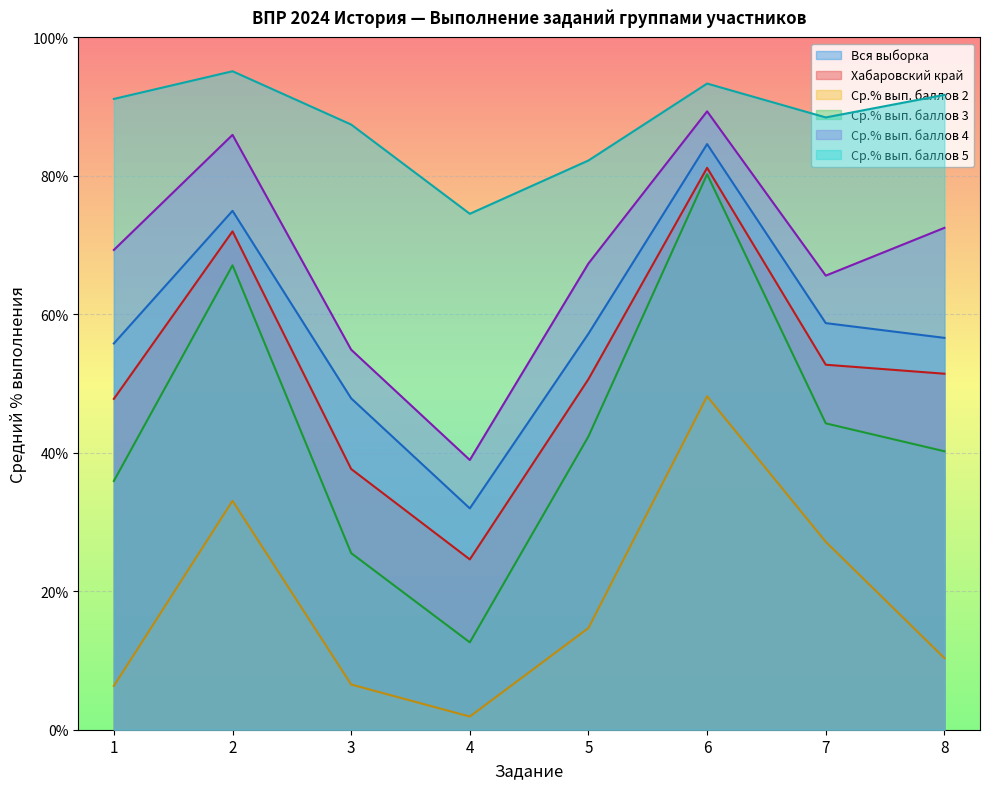

True or false: Ср.% вып. баллов 3 has more than 2 points higher than both neighbors.

False